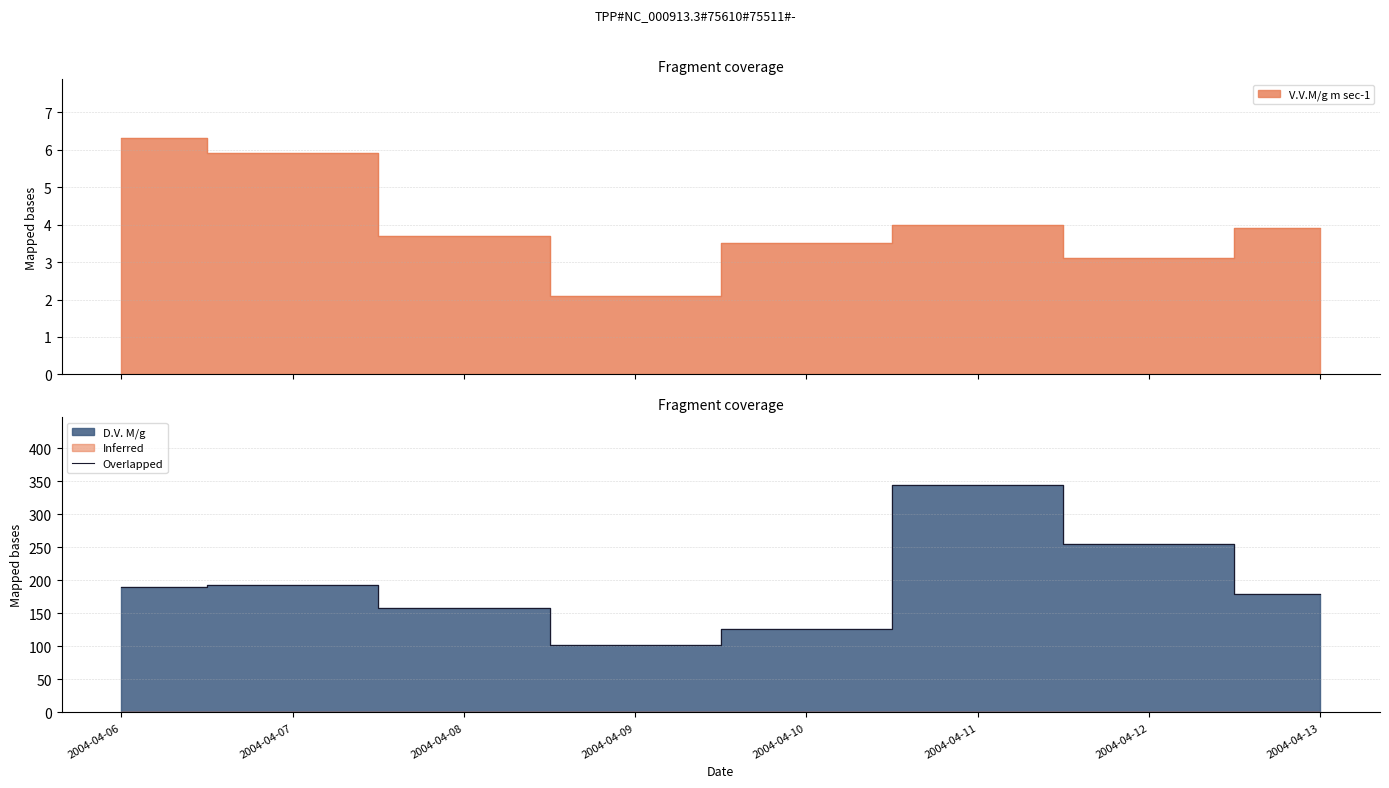

What is the value of the 2nd point from the left?

193